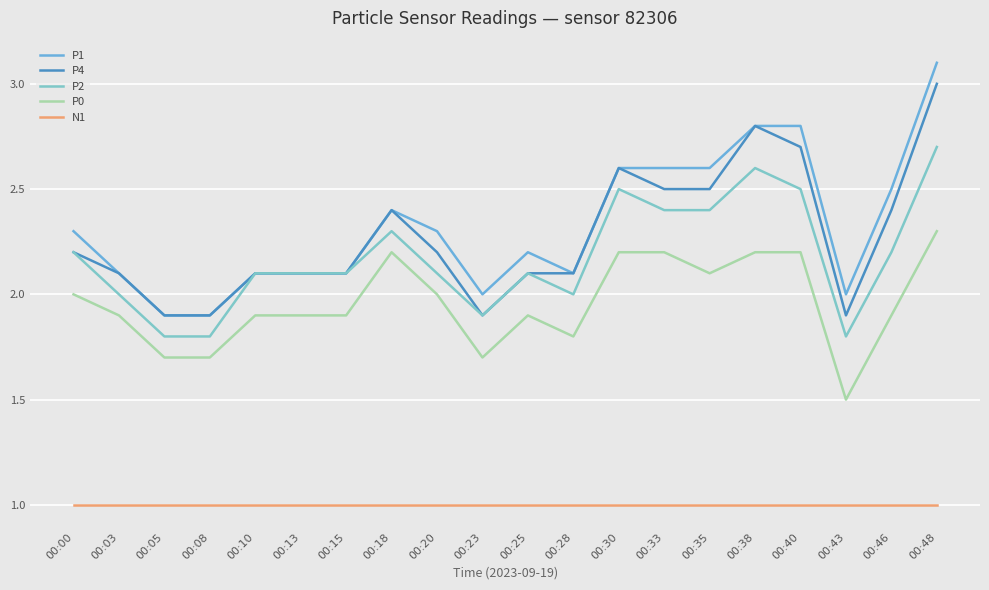

How many distinct data groups are displayed?

5